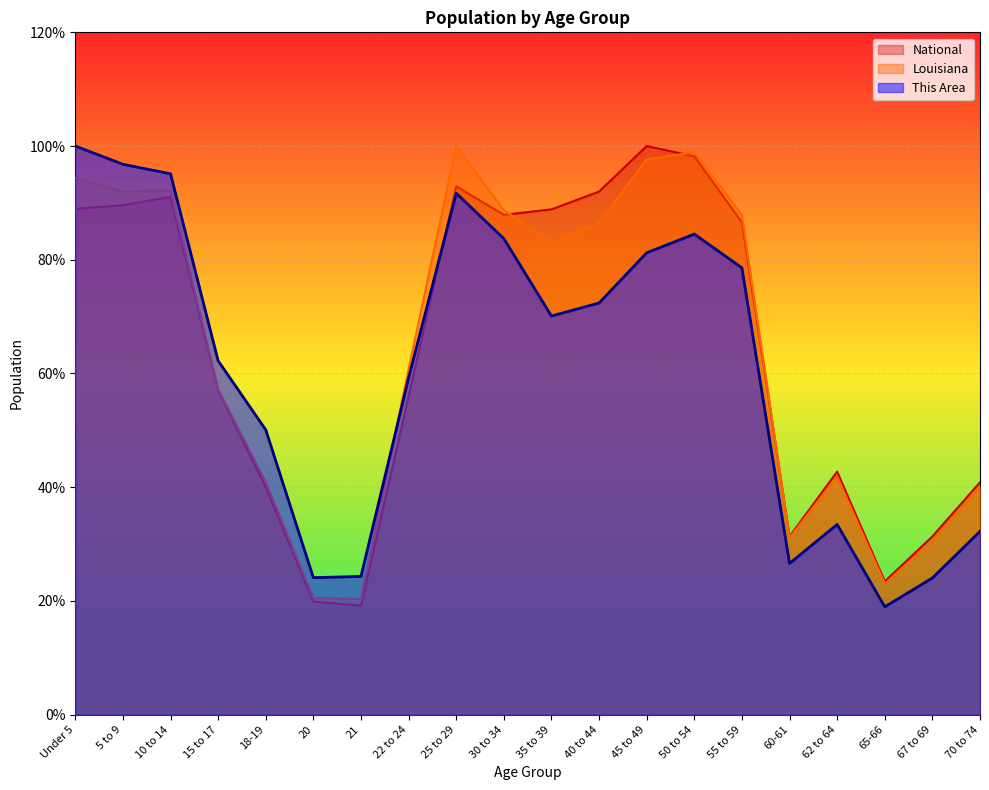

At which label is Louisiana closest to 60?

22 to 24